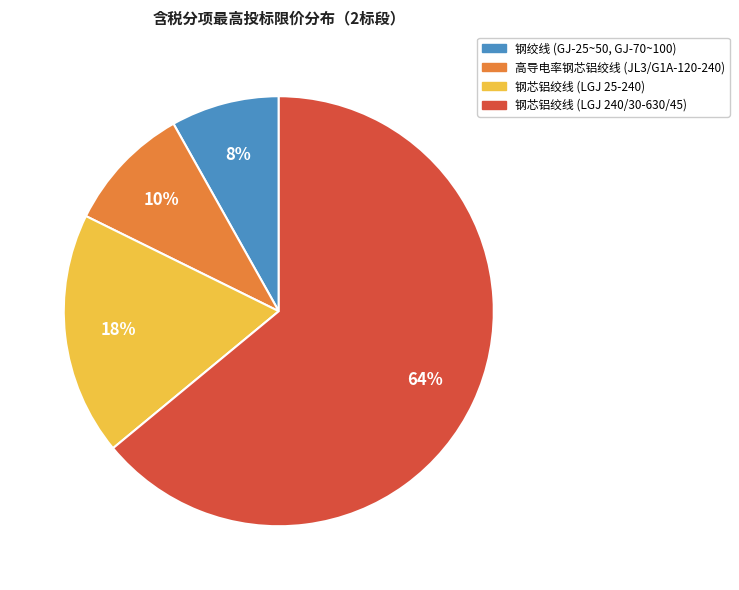

To the nearest percent, what percentage of the pie is 钢芯铝绞线 (LGJ 240/30-630/45)?

64%